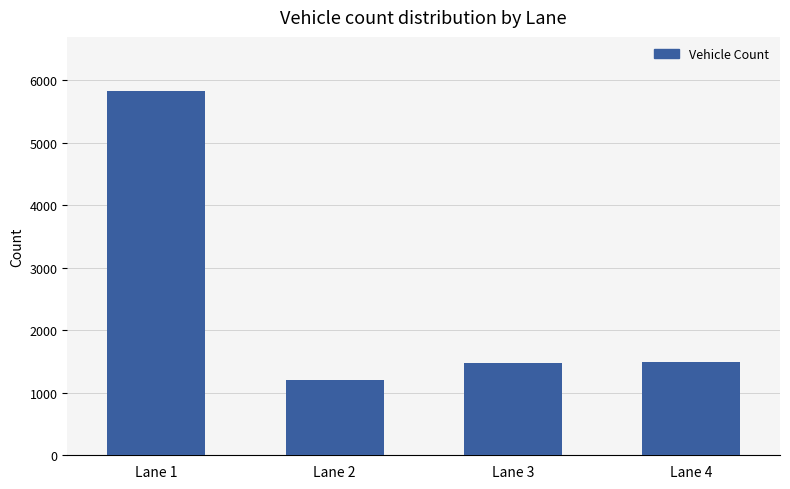

What is the smallest value displayed?

1204